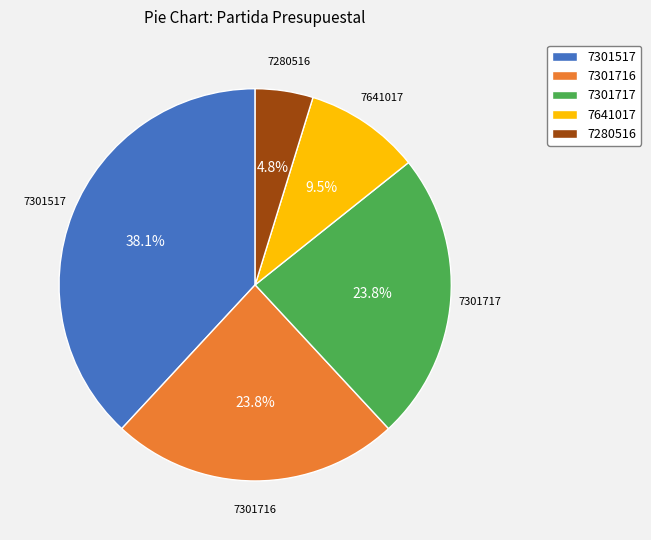

What is the smallest slice in the pie chart?

7280516